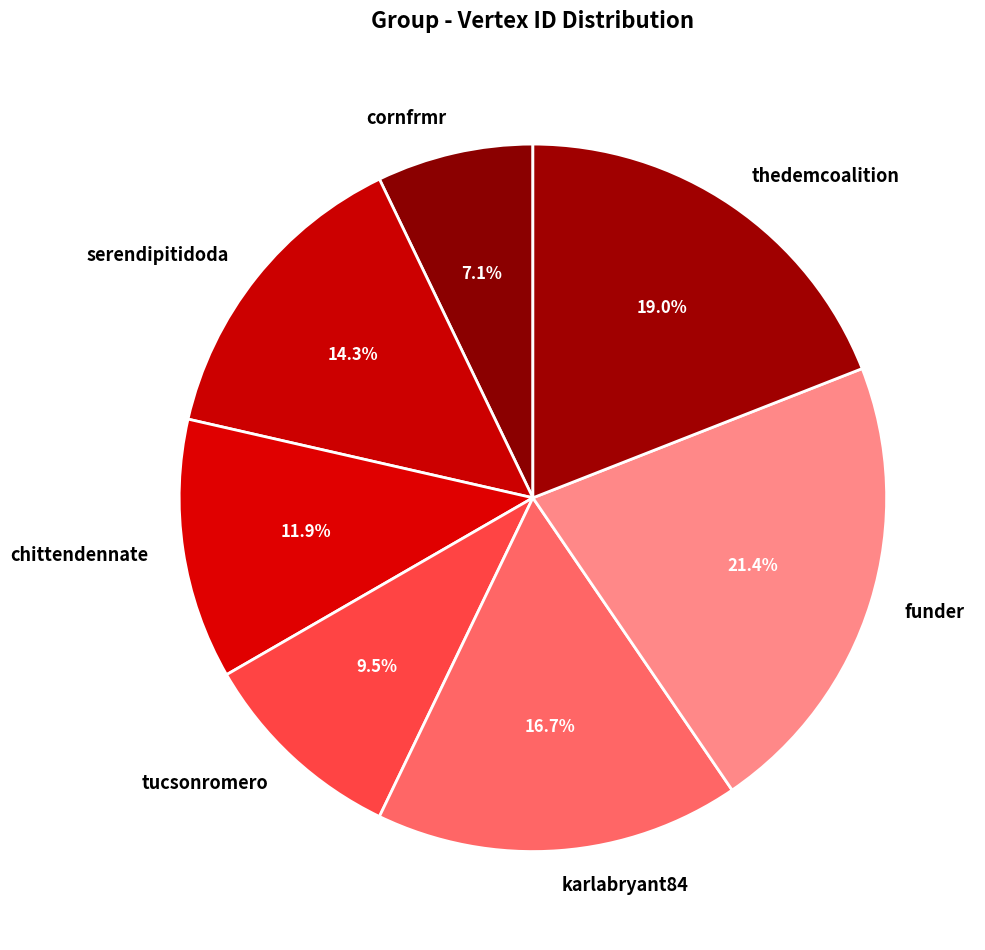

The cornfrmr slice represents 22% of the pie. True or false?

False